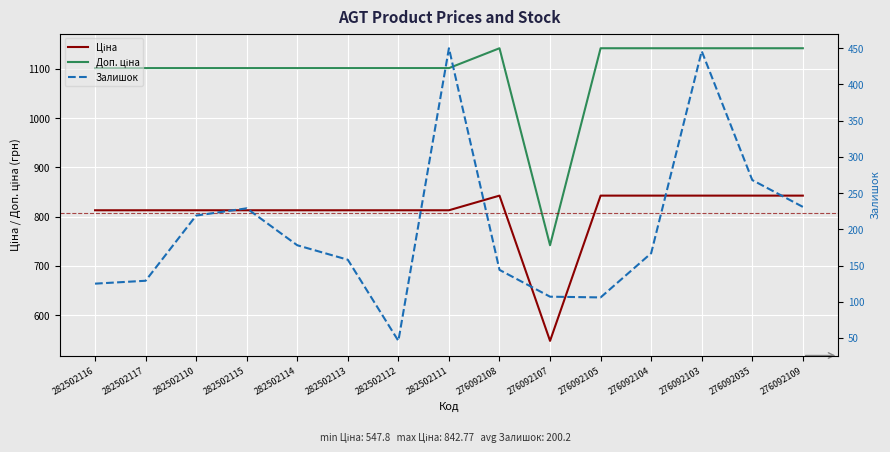

What is the value of the Ціна point at the 15th from the left?

842.8